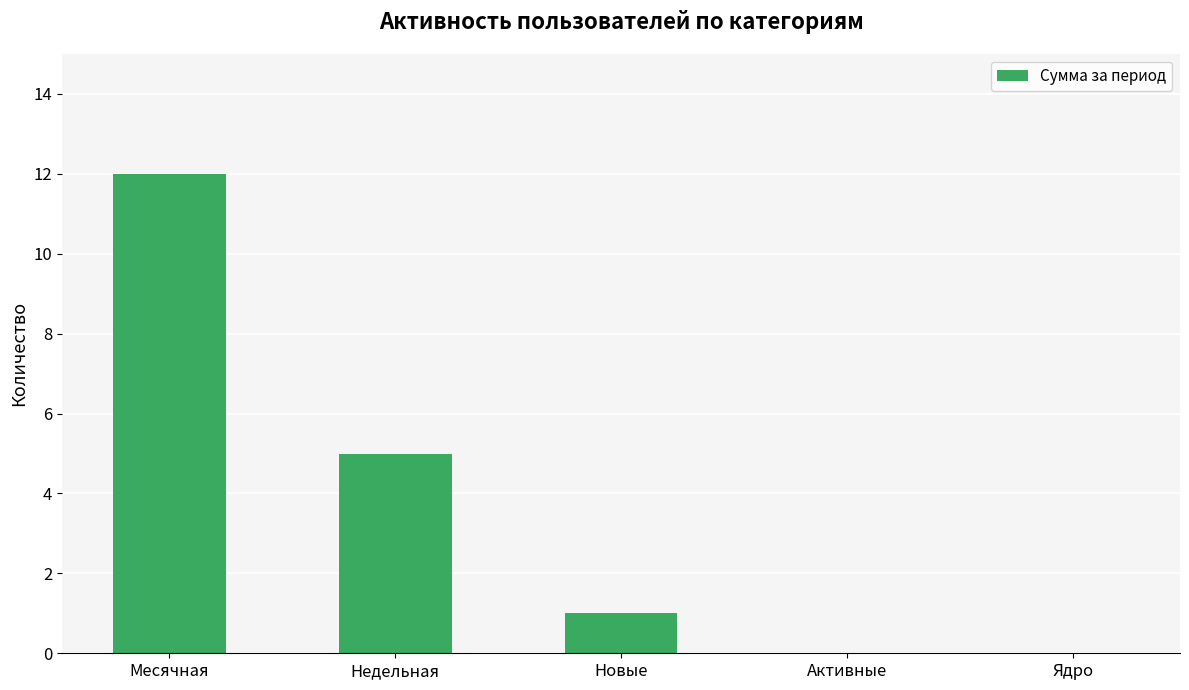

What is the difference between the values at Ядро and Недельная?

5